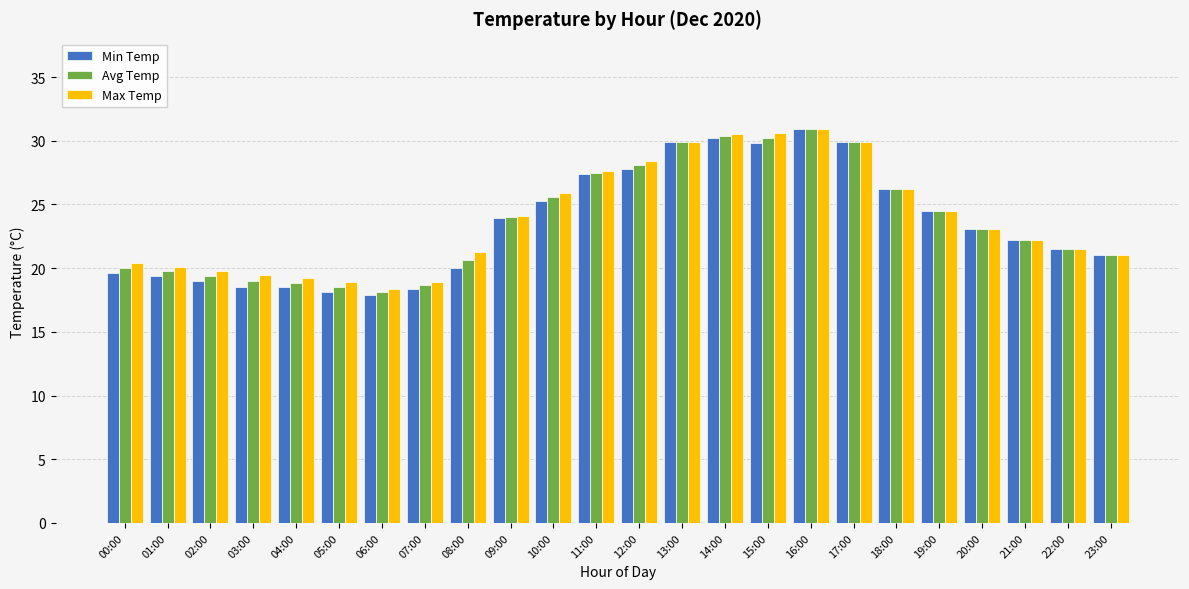

The Min Temp series shows 20.0 at 08:00. True or false?

True